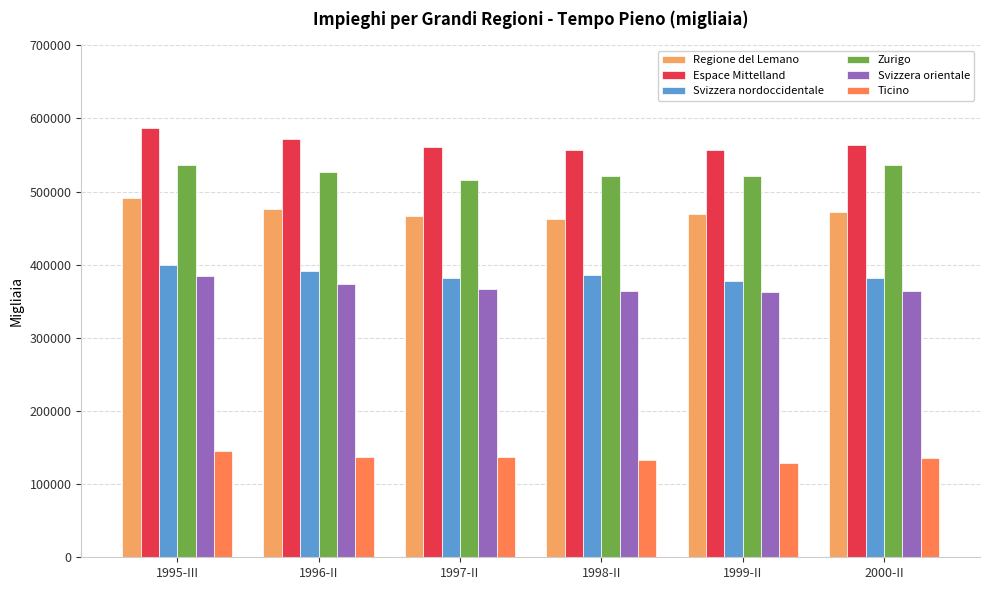

The Espace Mittelland series shows 804605.4 at 1996-II. True or false?

False